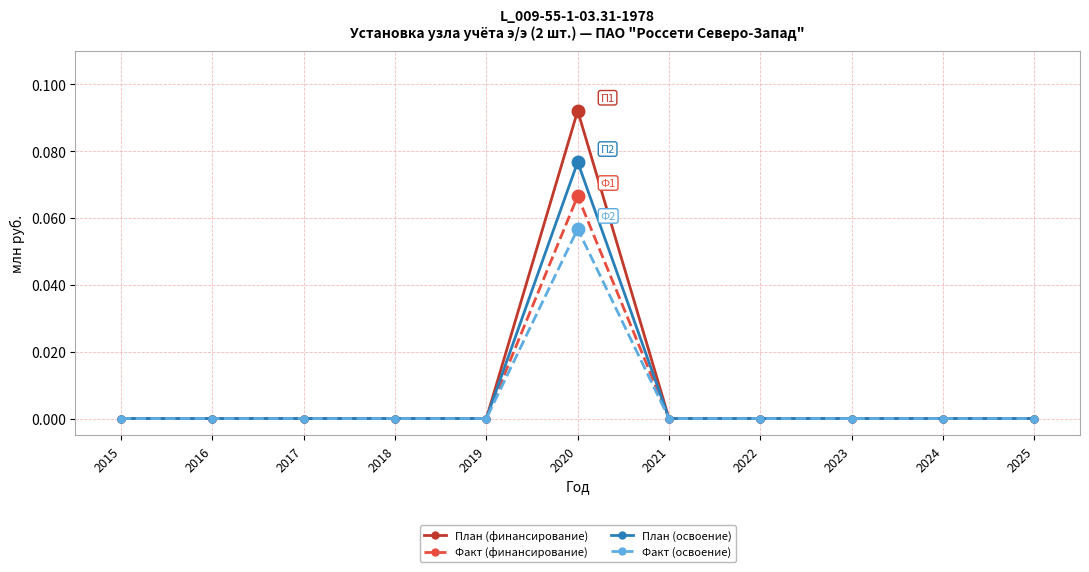

At which category is the sum across all series the highest?

2020